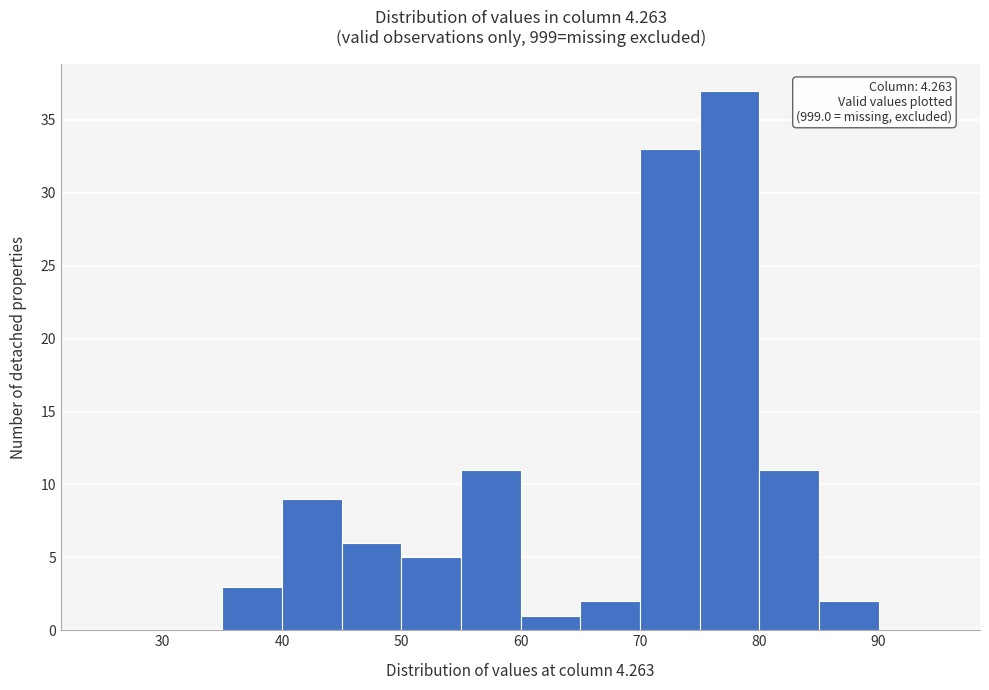

Which range on the x-axis has the tallest bar?

75 to 80